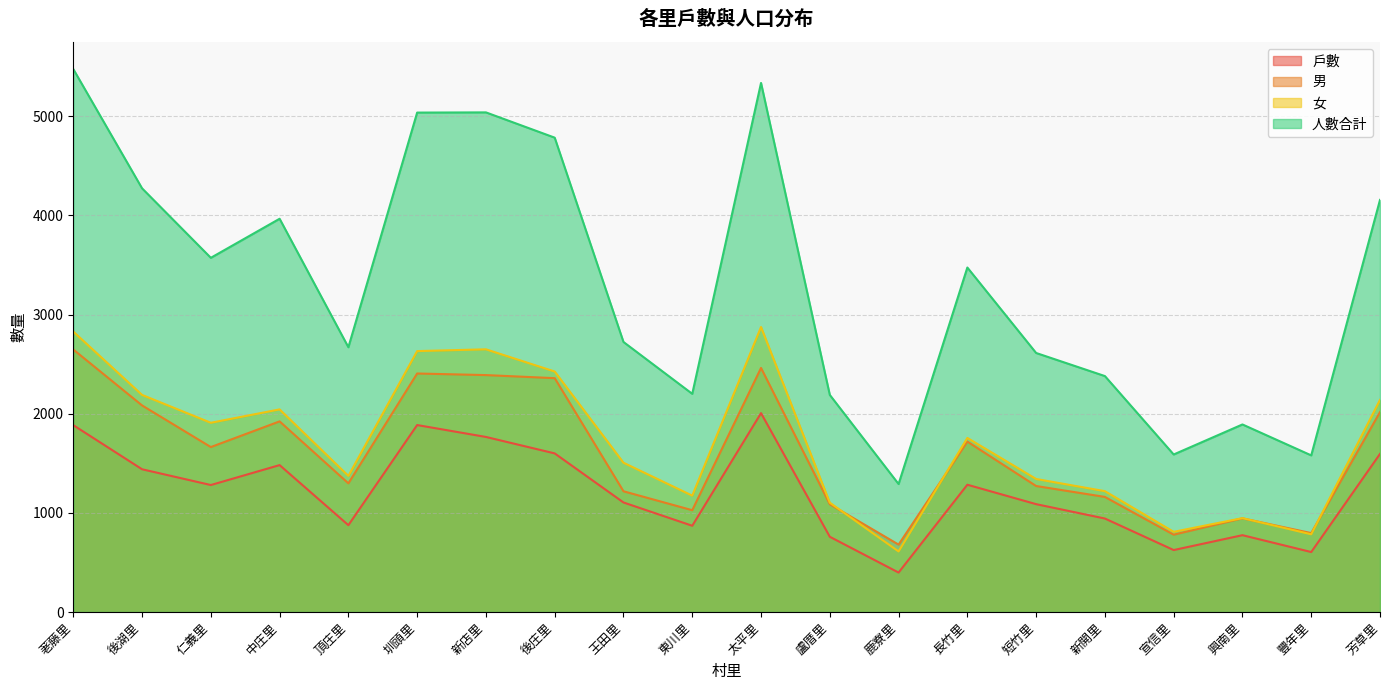

True or false: 女 has more than 1 interior local peaks.

True